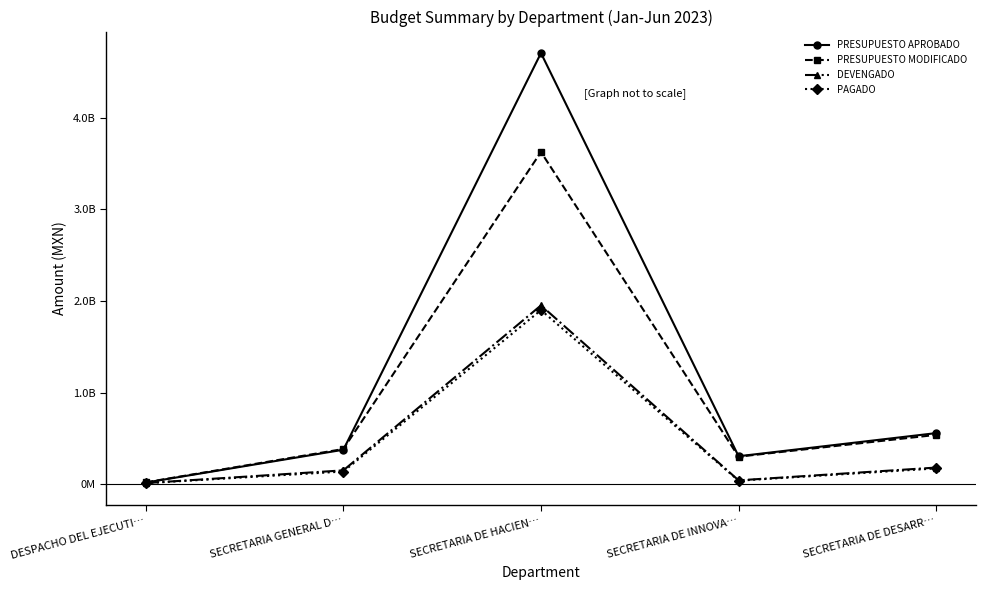

True or false: PRESUPUESTO MODIFICADO and DEVENGADO intersect in this chart.

False